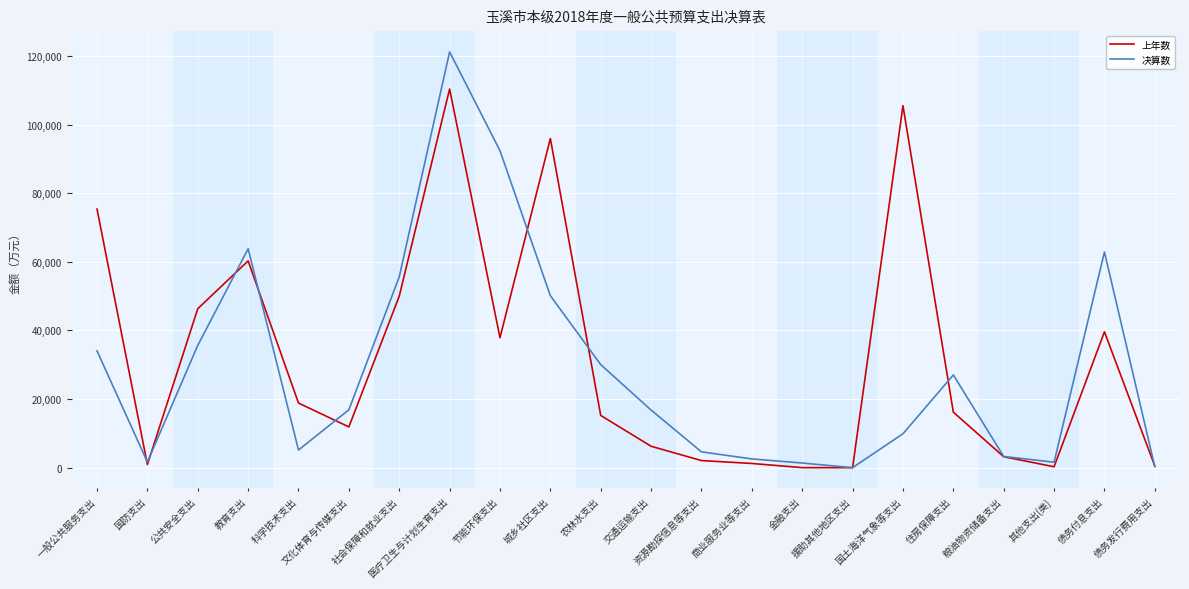

List the series in order of their peak value, highest first.

决算数, 上年数